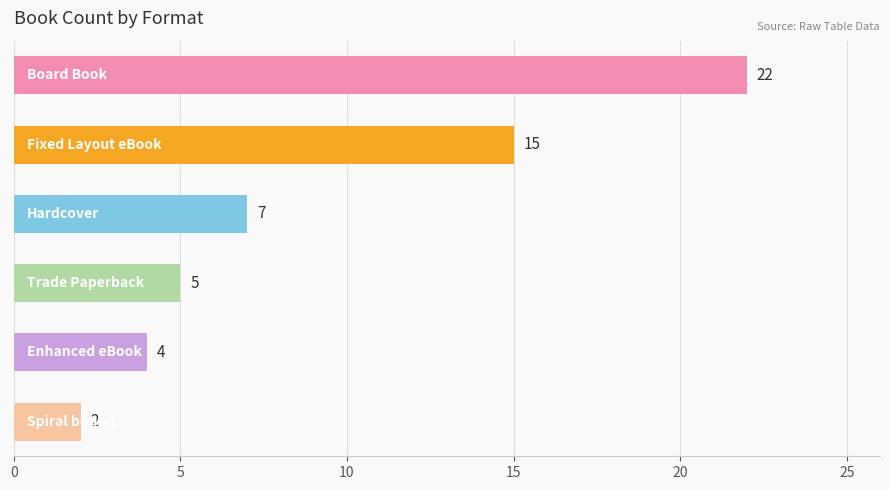

How many distinct data groups are displayed?

1